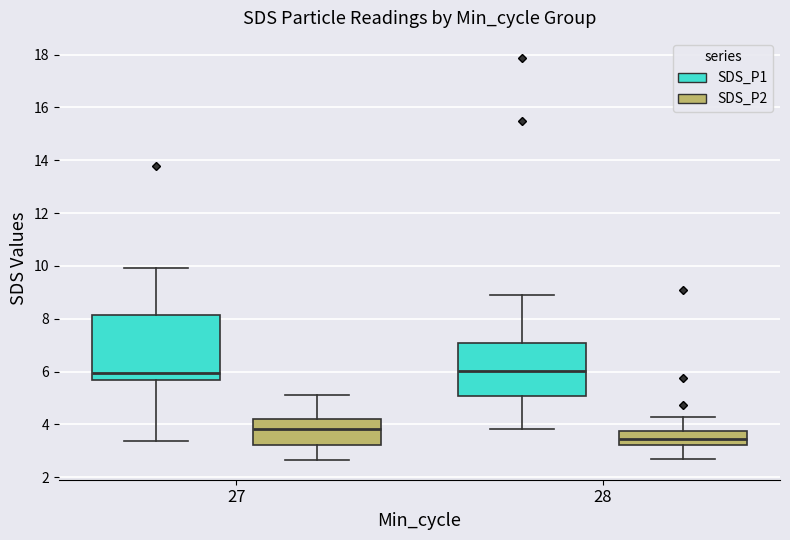

Reading left to right, transcribe this box plot: for each box, give where its median line is, the range the box spans, and where its two whiskers end, as read against the y-axis. The values are not printed on the chart, so give them approximately, as read against the axis.

27 (SDS_P1): median 6.0, box 5.6 to 8.2, whiskers 3.4 to 10.0
27 (SDS_P2): median 3.8, box 3.2 to 4.2, whiskers 2.6 to 5.2
28 (SDS_P1): median 6.0, box 5.0 to 7.0, whiskers 3.8 to 9.0
28 (SDS_P2): median 3.4, box 3.2 to 3.8, whiskers 2.8 to 4.4